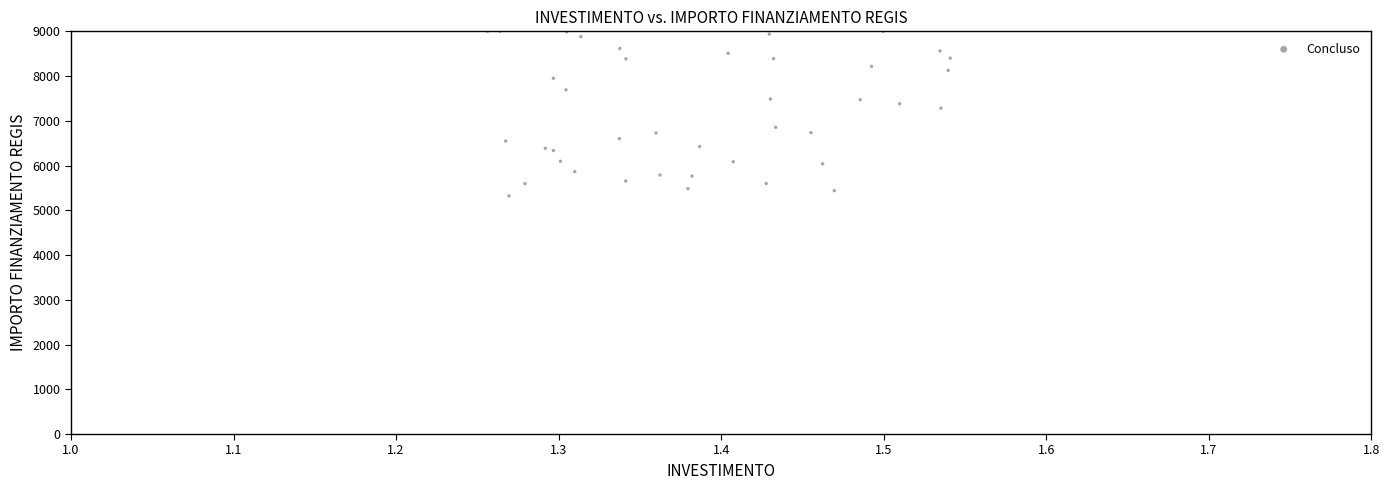

What Y value in the scatter plot is closest to 7161?

7281.7